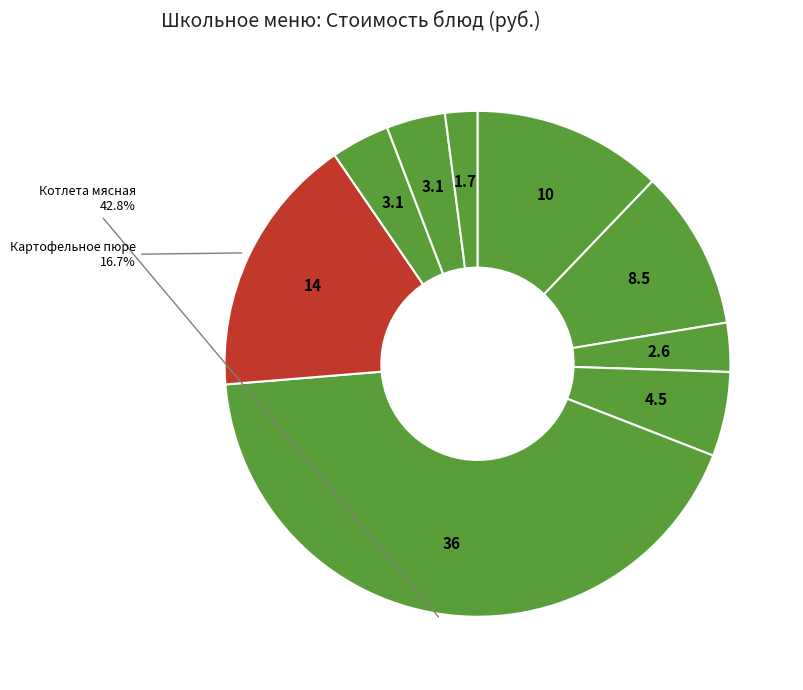

What is the smallest slice in the pie chart?

Хлеб ржано-пшеничный